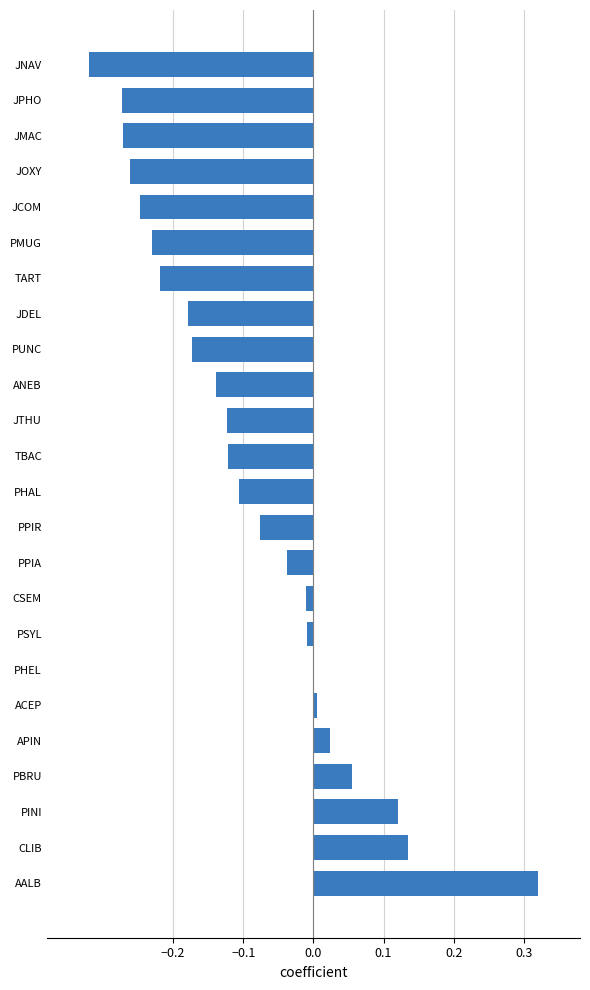

The value at PHEL is -0.0. True or false?

True